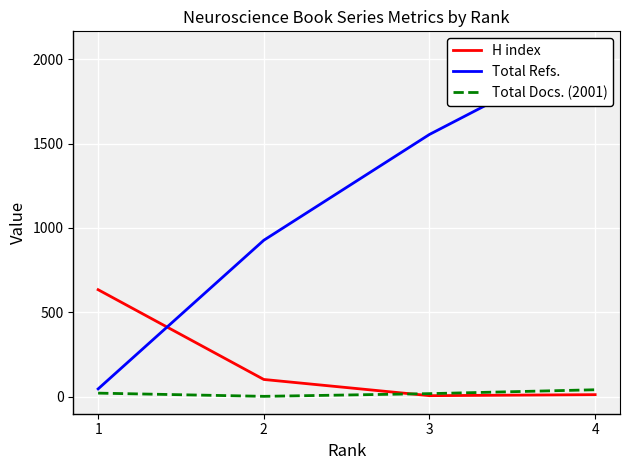

What value does the Total Refs. series have at 3?

1554